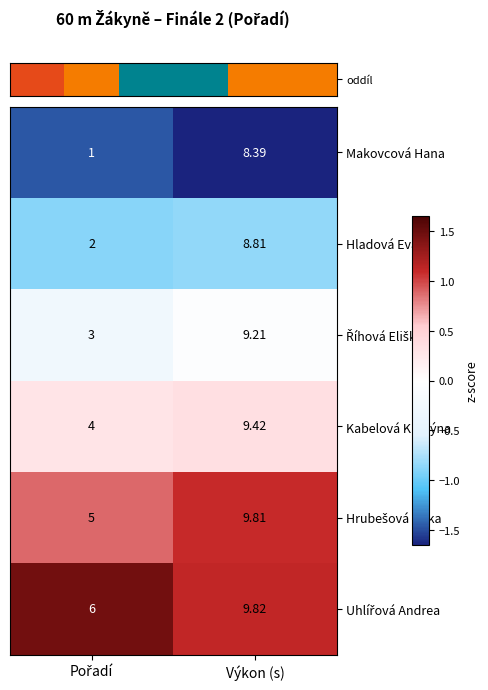

Count the number of categories in the chart.

2